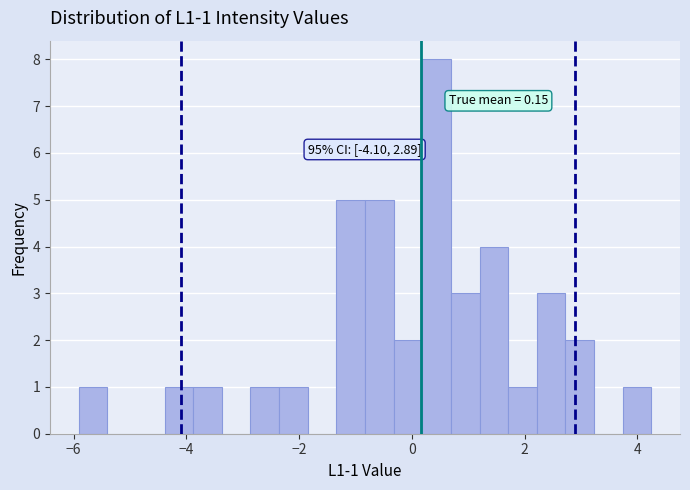

Around what value on the x-axis is the tallest bar? Give the approximate position of its centre, as read against the axis.

0.4